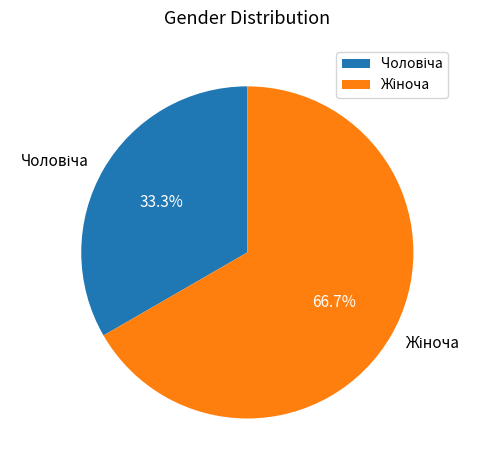

Does any single category account for the majority?

Yes